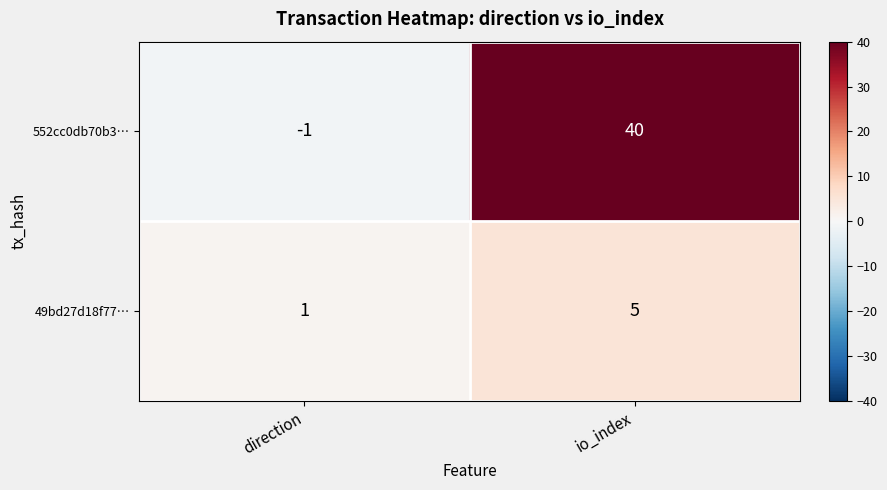

Which series has the largest range (max minus min)?

552cc0db70b3…